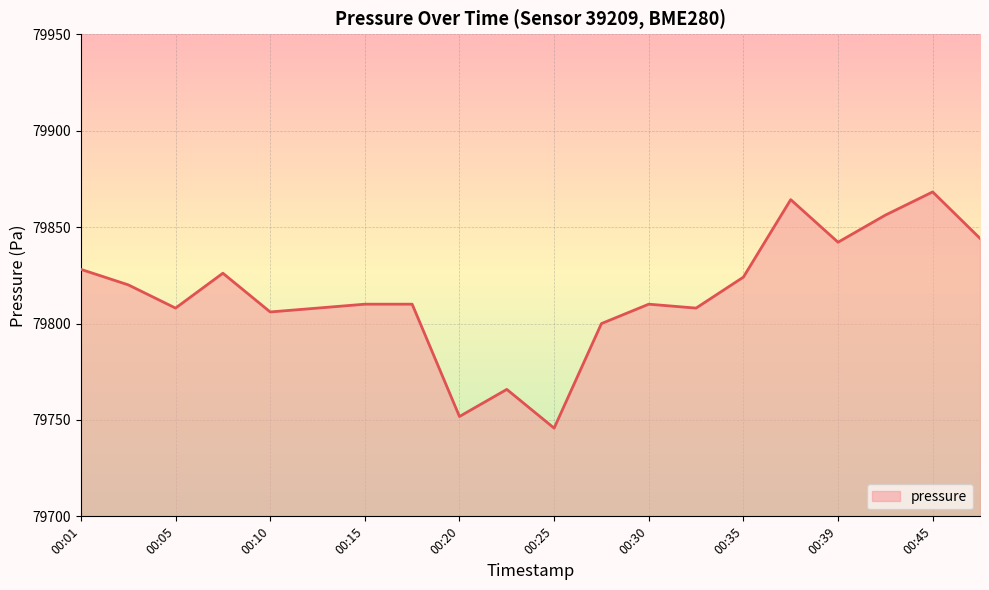

How many interior local peaks (higher than both neighbors) does the data have?

5